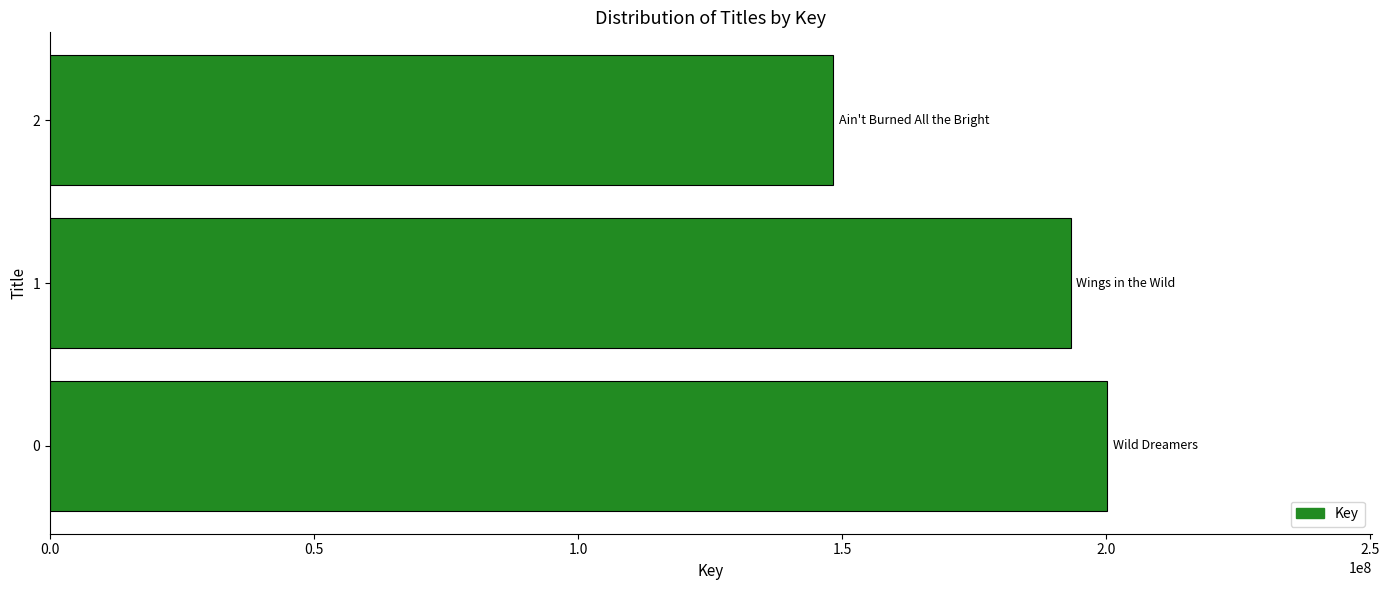

Rank the categories by value from lowest to highest.

2, 1, 0